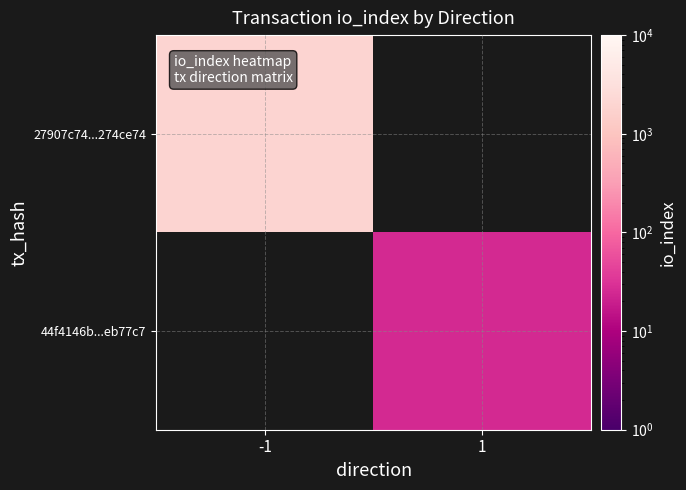

What is the minimum value shown in the chart?

25.0